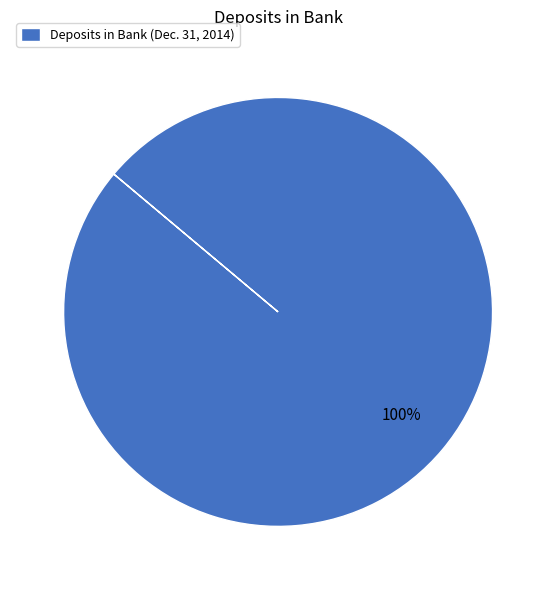

Does any single category account for the majority?

Yes